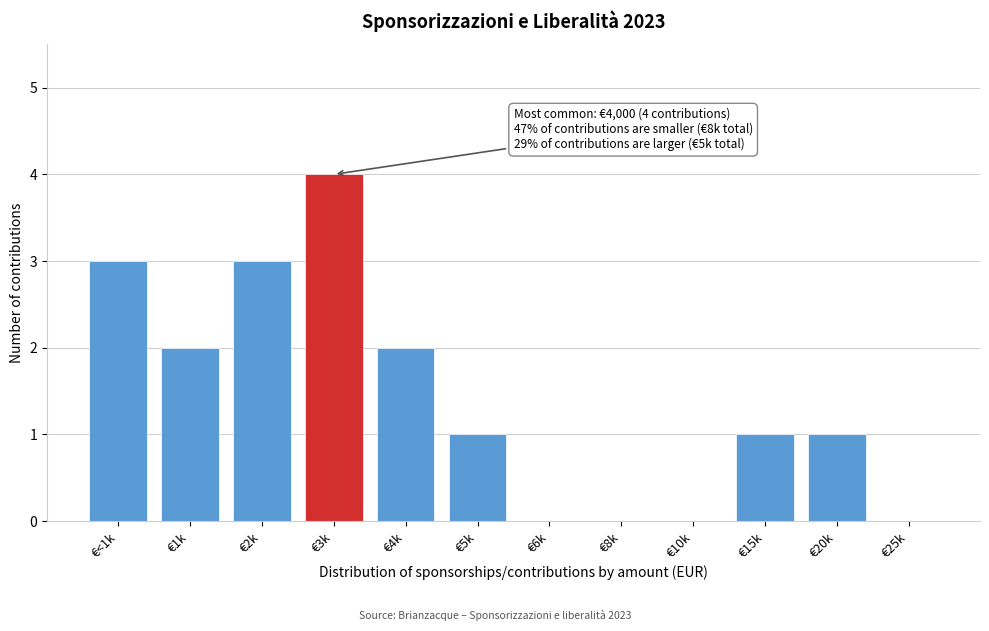

Reading left to right, transcribe all the data shown in this chart.

€<1k=3	€1k=2	€2k=3	€3k=4	€4k=2	€5k=1	€6k=0	€8k=0	€10k=0	€15k=1	€20k=1	€25k=0